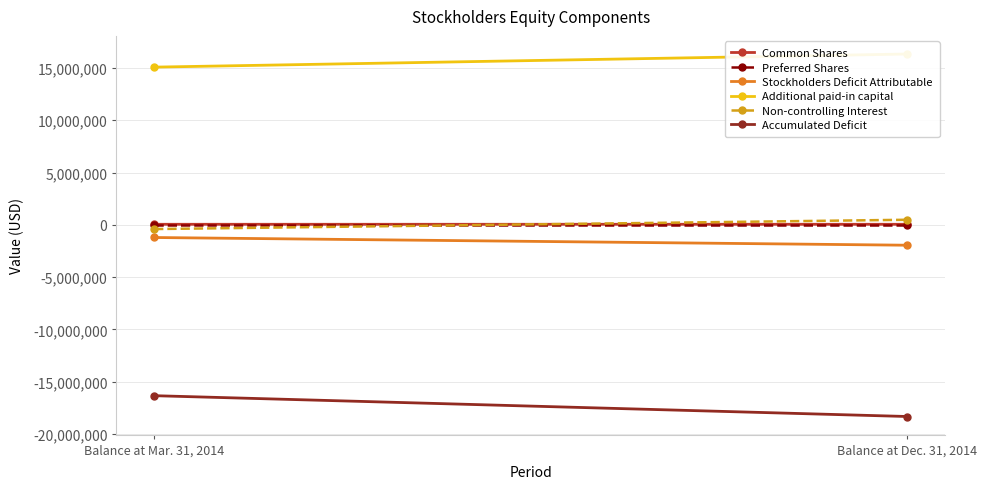

Which series changed the most between Balance at Mar. 31, 2014 and Balance at Dec. 31, 2014?

Accumulated Deficit